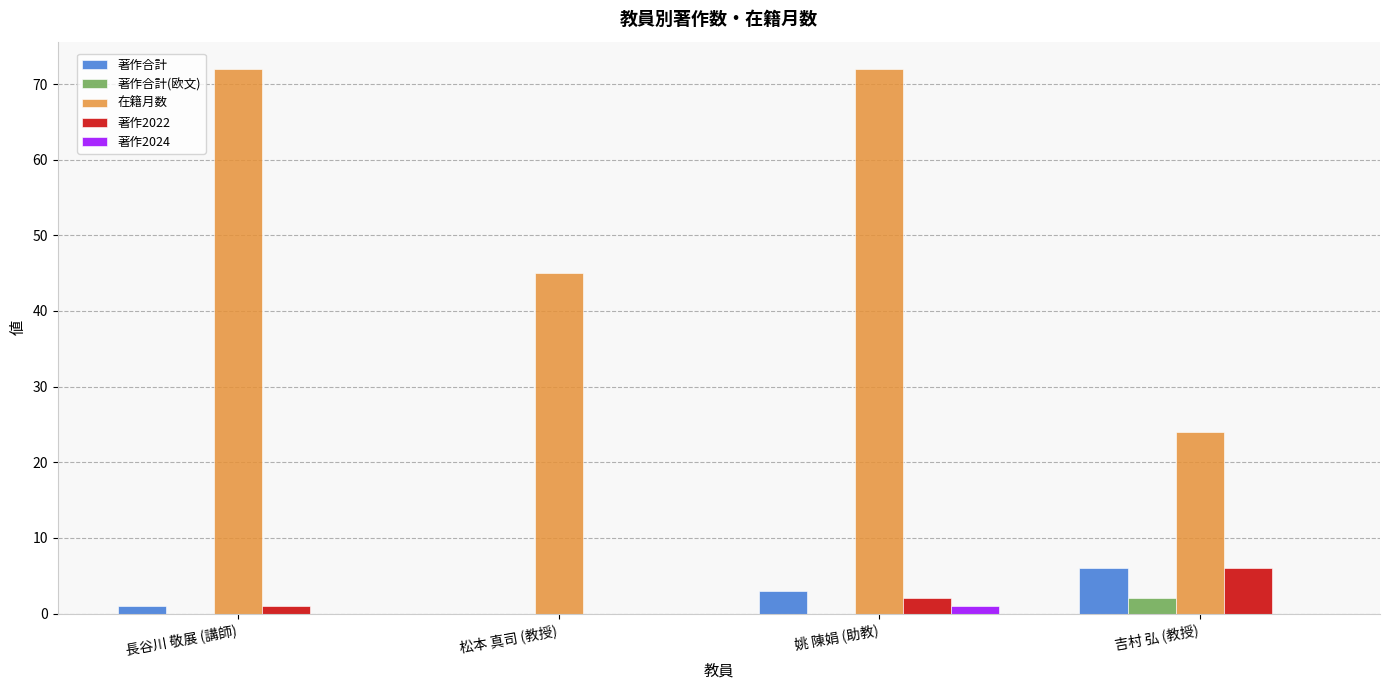

True or false: 著作合計(欧文) has a value of 0 at 松本 真司 (教授).

True